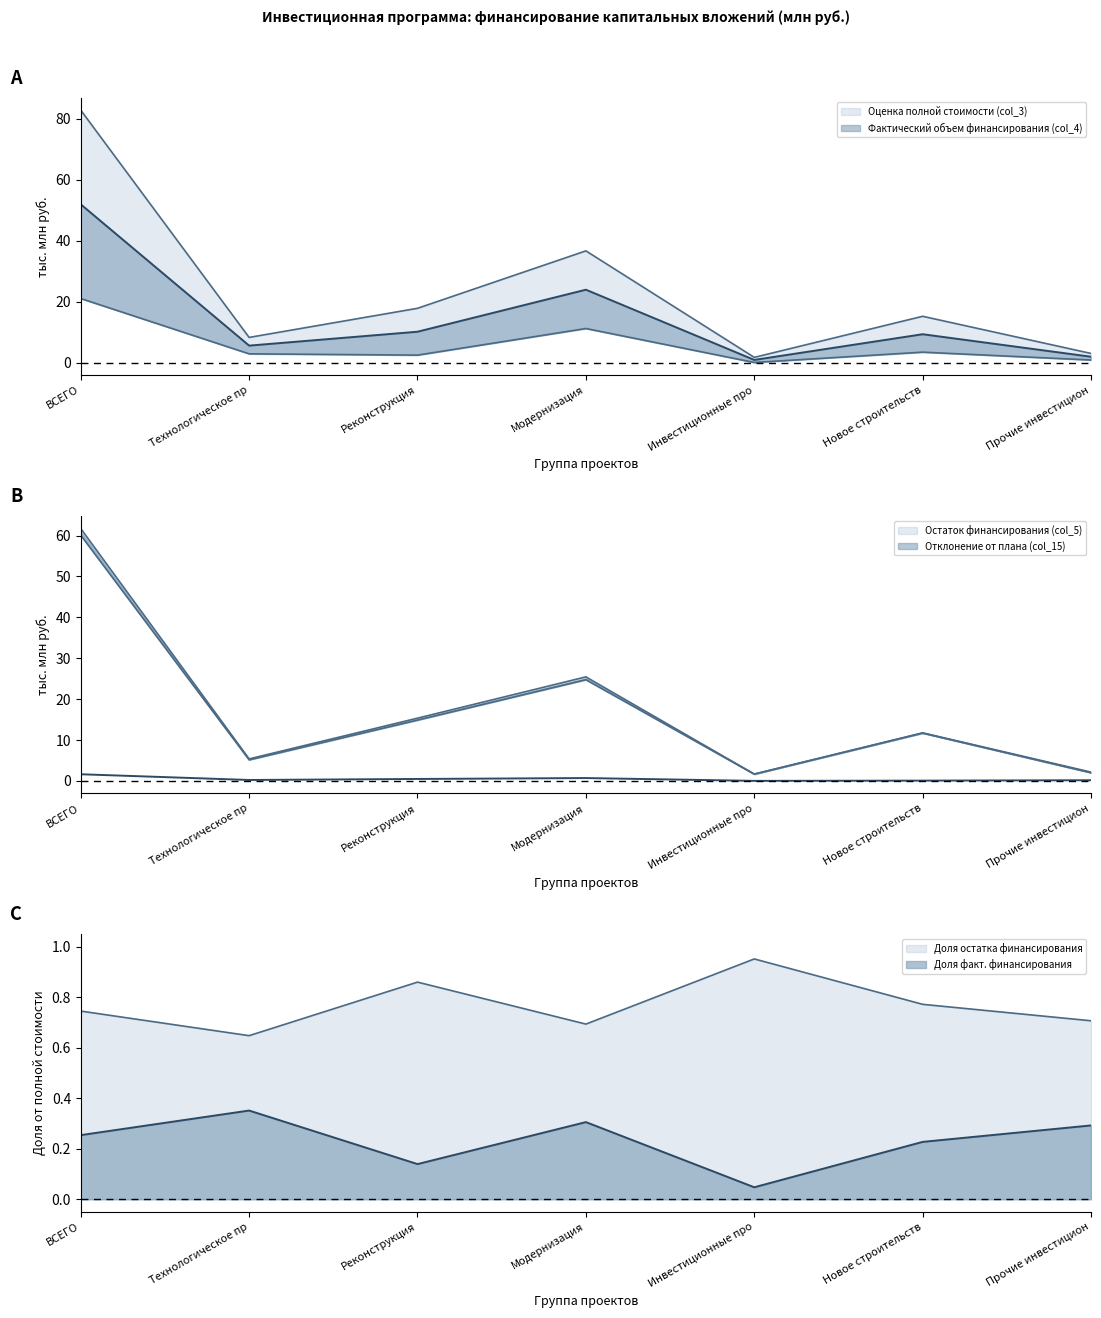

What value does the Оценка полной стоимости (col_3) series have at Технологическое пр?

8.3